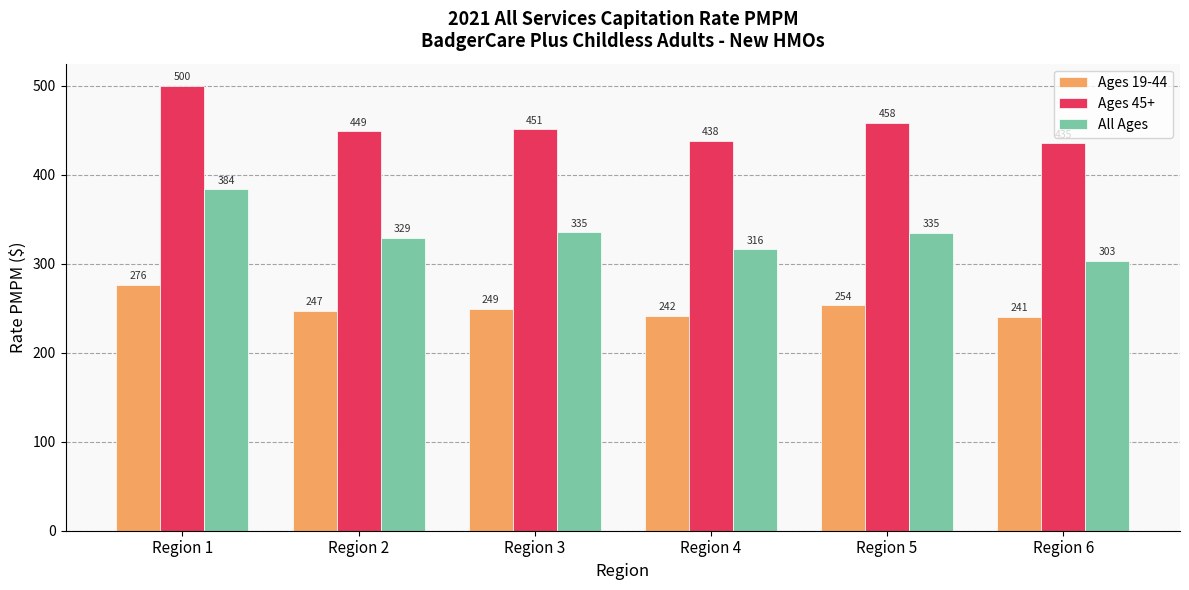

What is the highest value of the Ages 19-44 series?

276.3